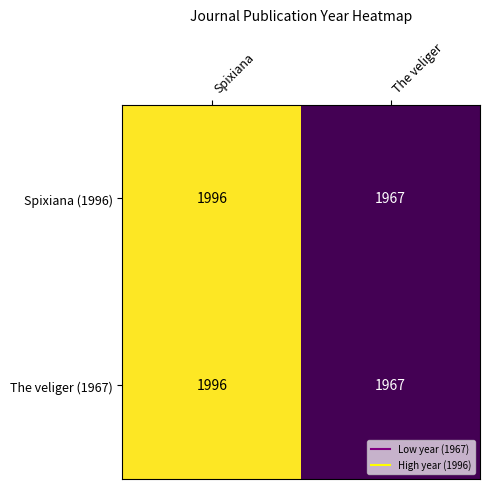

What value does the Spixiana (1996) series have at Spixiana, to the nearest 10?

2000